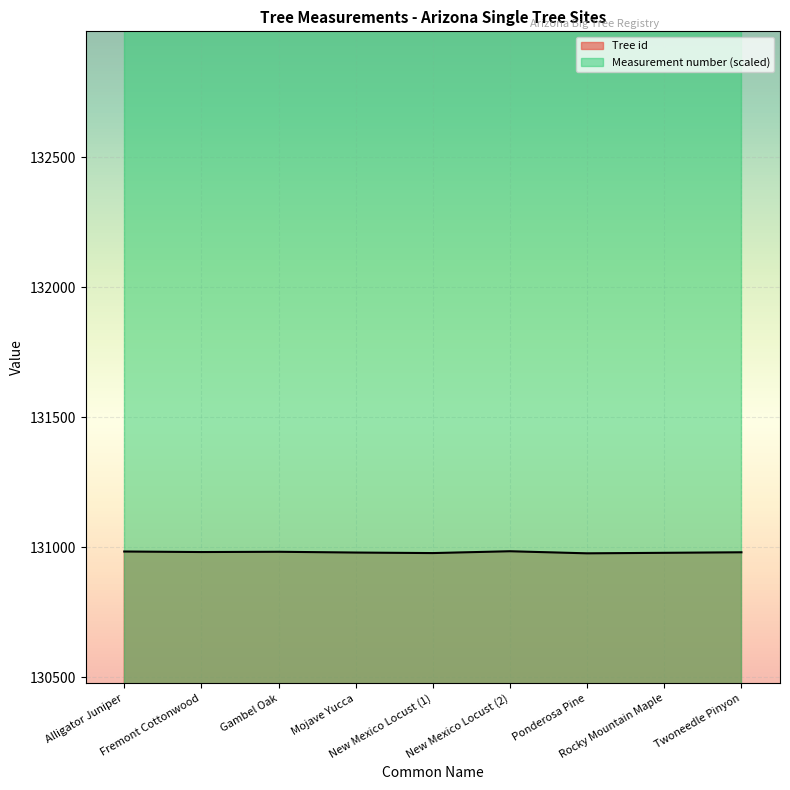

Reading left to right, transcribe all the data shown in this chart.

130983	130981	130982	130979	130977	130984	130976	130978	130980